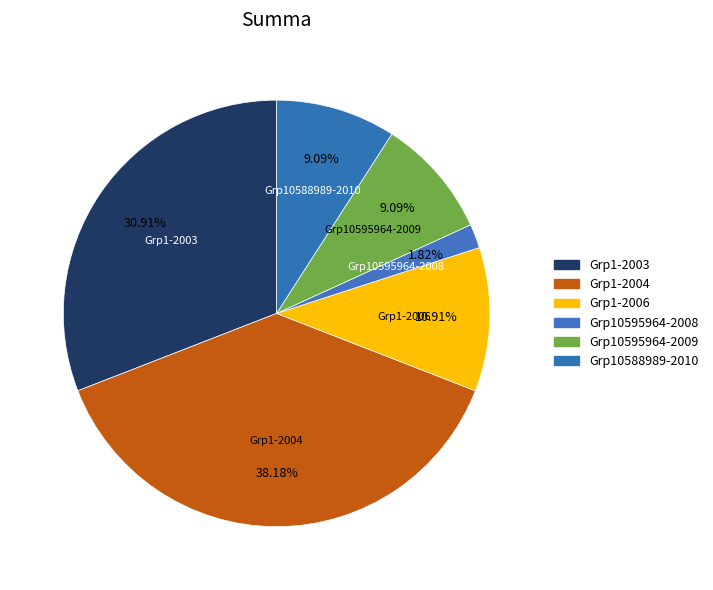

Count the number of slices in the pie.

6